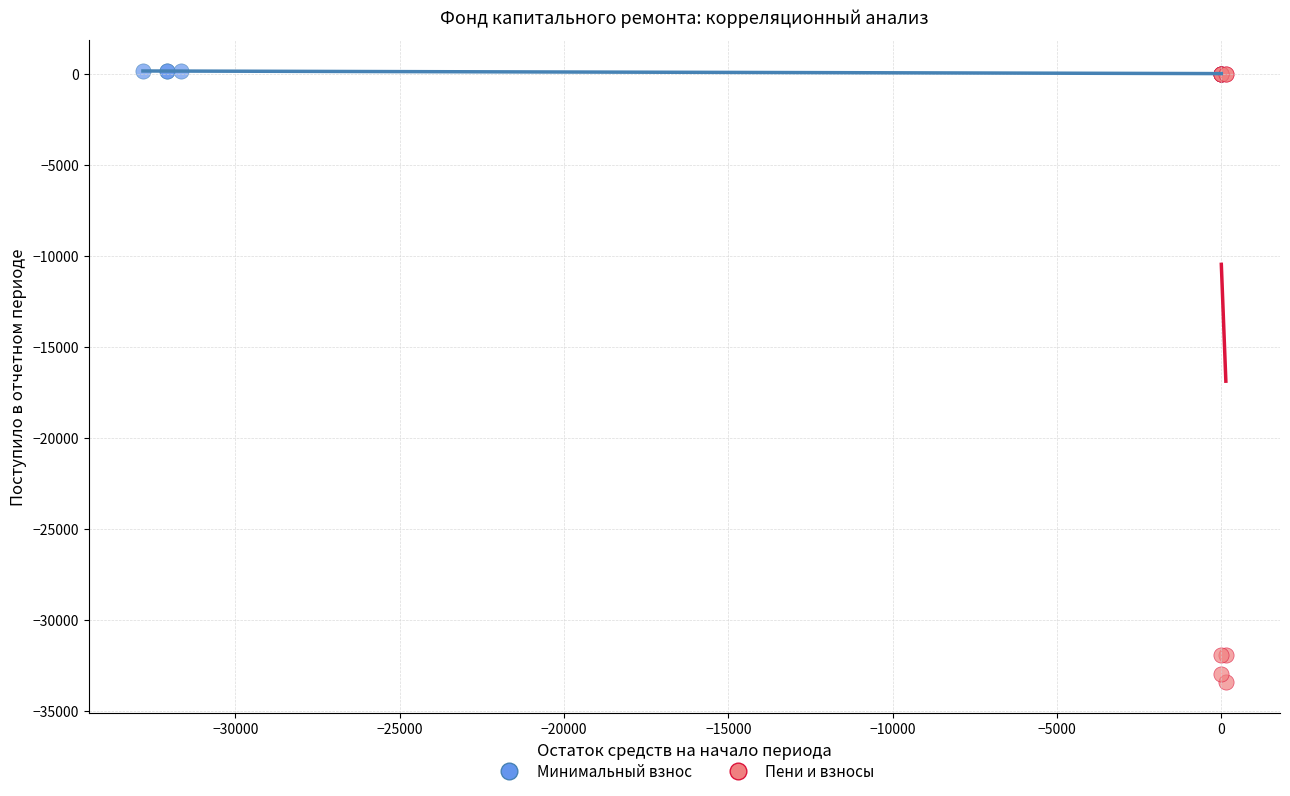

Which series contains the lowest Y value?

Пени и взносы